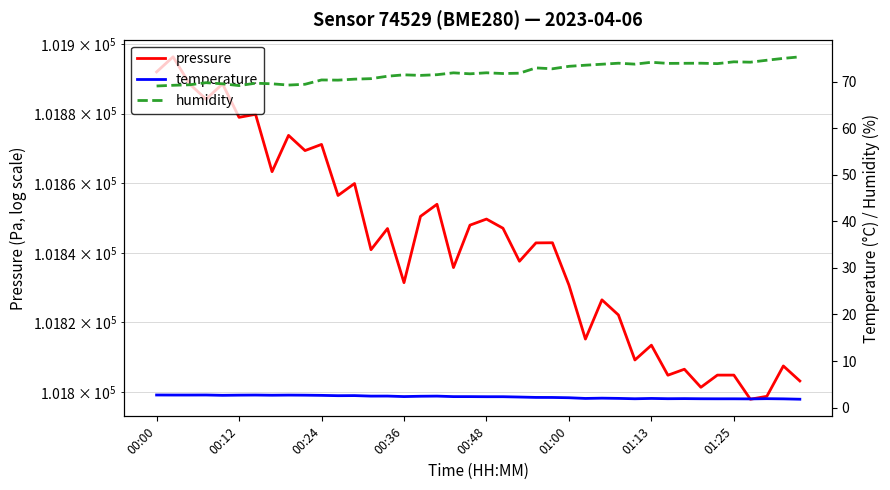

True or false: humidity and temperature cross at least once.

False